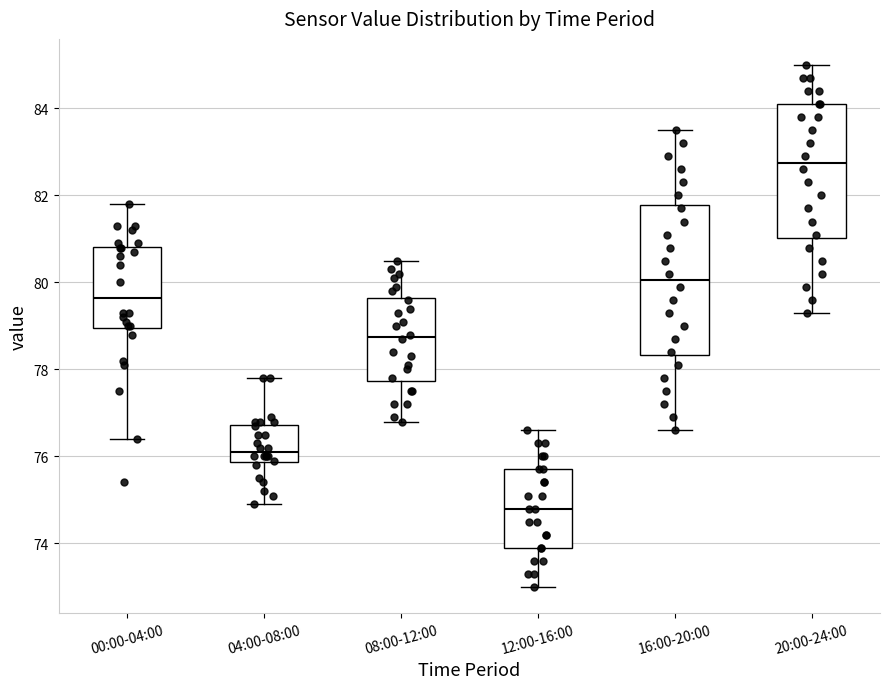

Reading left to right, read every box against the y-axis: the position of its median line, the range the box covers, and the ends of its whiskers. The values are not printed on the chart, so give them approximately, as read against the axis.

00:00-04:00: median 79.6, box 79.0 to 80.8, whiskers 76.4 to 81.8
04:00-08:00: median 76.2, box 75.8 to 76.8, whiskers 75.0 to 77.8
08:00-12:00: median 78.8, box 77.8 to 79.6, whiskers 76.8 to 80.6
12:00-16:00: median 74.8, box 74.0 to 75.8, whiskers 73.0 to 76.6
16:00-20:00: median 80.0, box 78.4 to 81.8, whiskers 76.6 to 83.6
20:00-24:00: median 82.8, box 81.0 to 84.2, whiskers 79.4 to 85.0